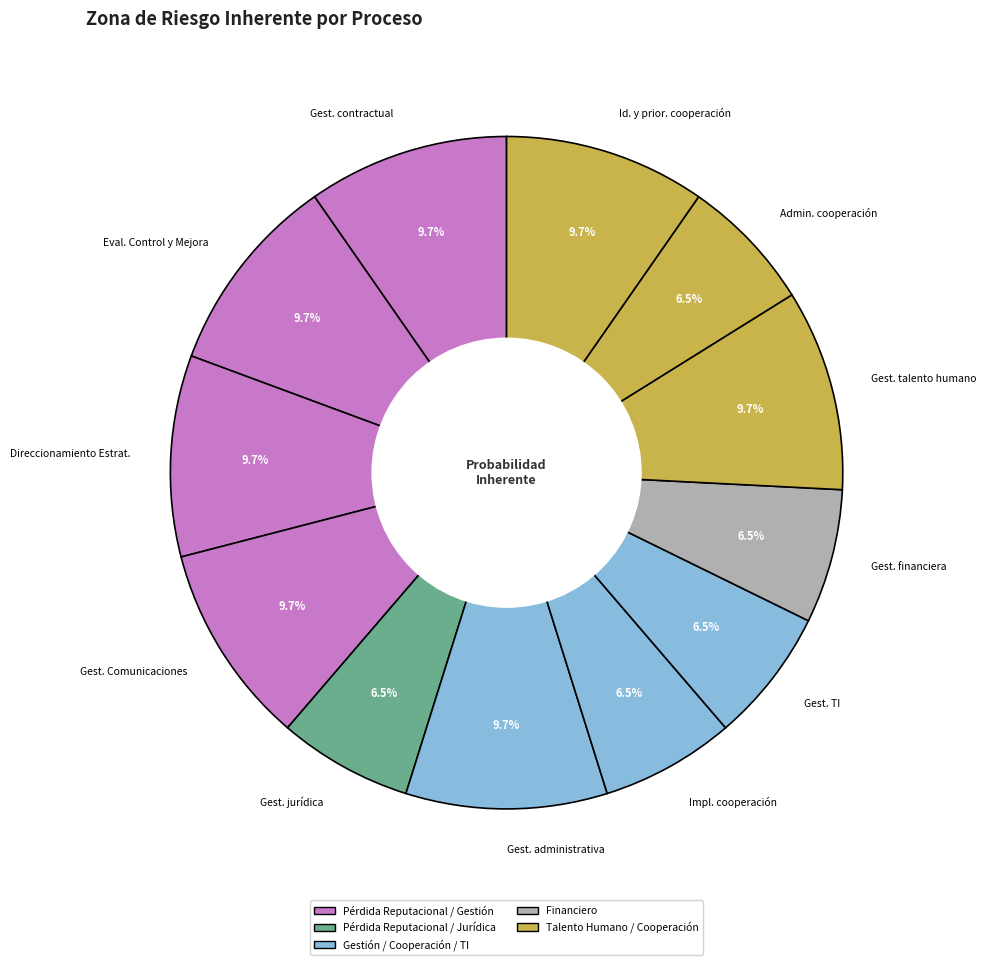

Which has a higher value, Admin. cooperación or Gest. talento humano?

Gest. talento humano